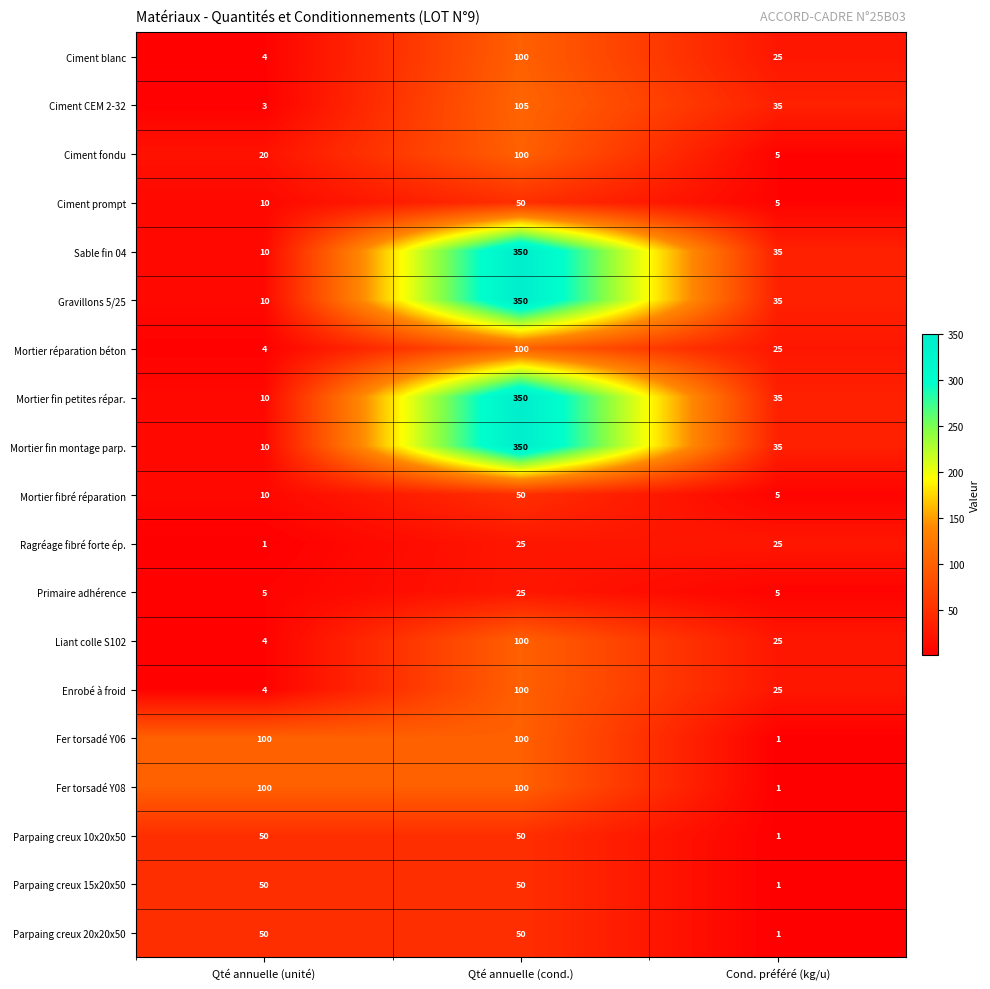

What is the difference between the highest and lowest values at Cond. préféré (kg/u)?

34